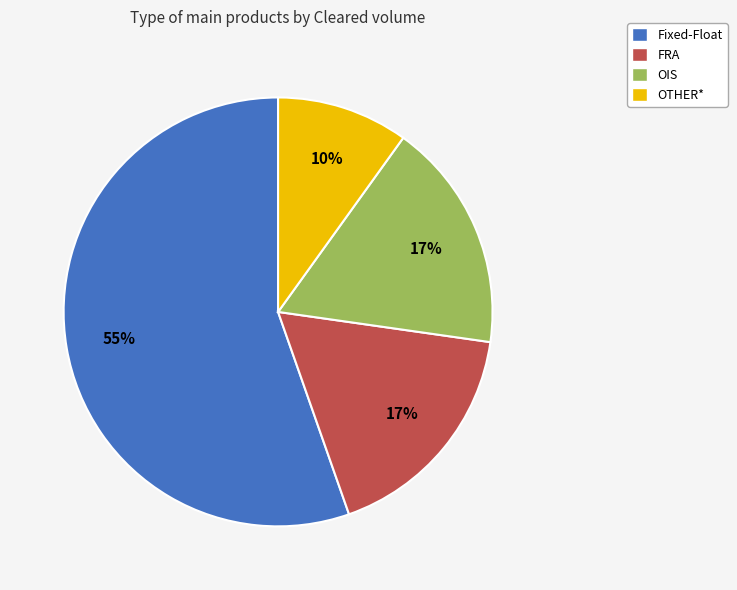

What percentage is the OTHER* slice, to the nearest percent?

10%